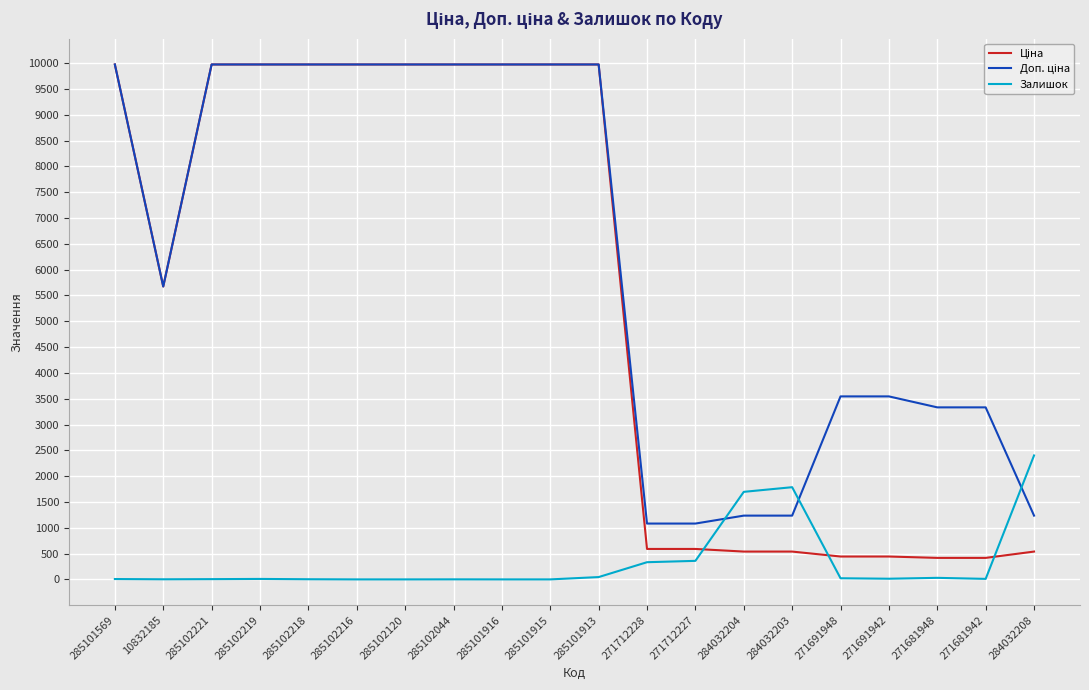

Which category has the highest value in the Залишок series?

284032208